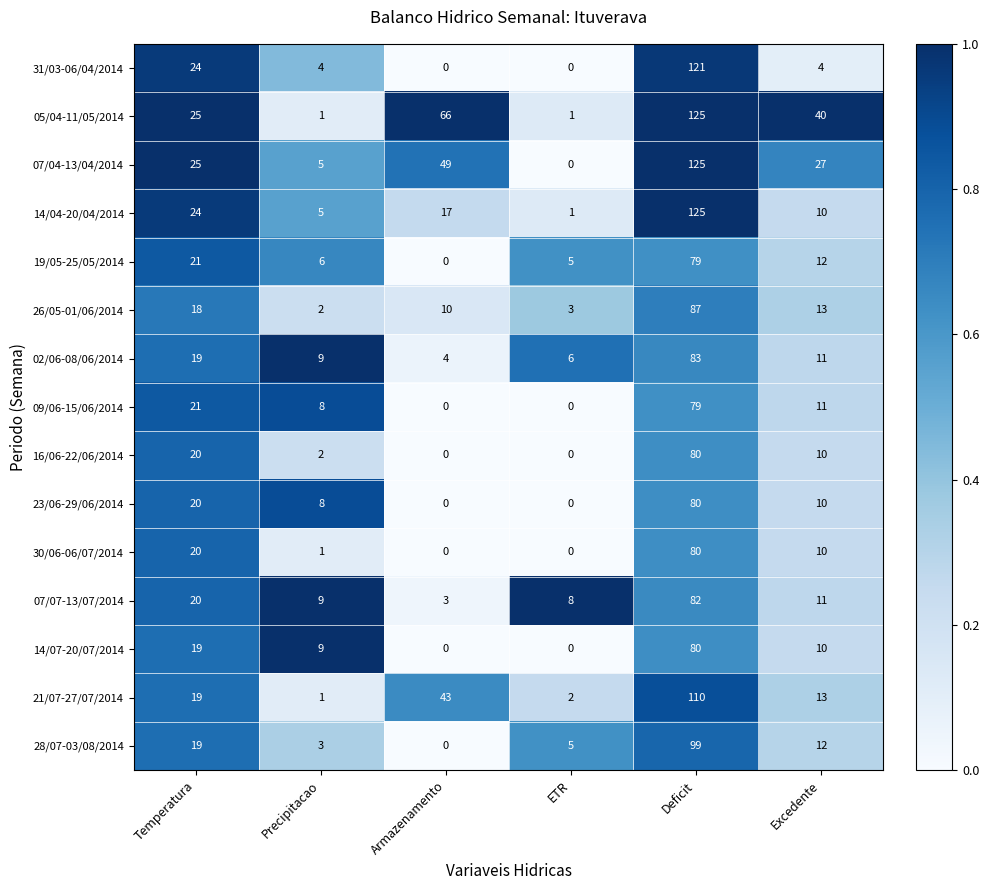

Between Armazenamento and Excedente, which series saw the biggest shift?

21/07-27/07/2014